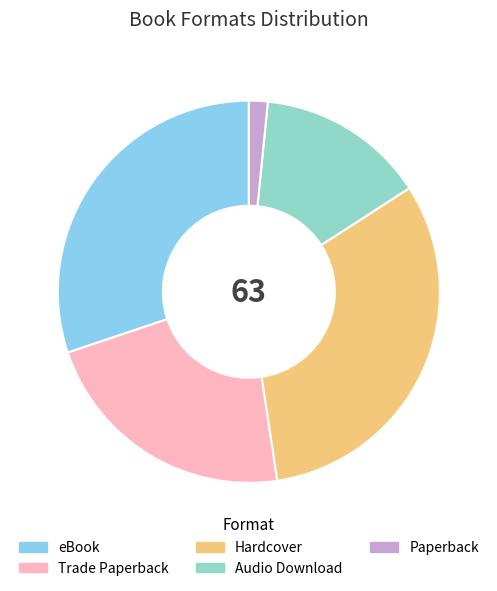

Combined, do Trade Paperback and Paperback account for over 50%?

No